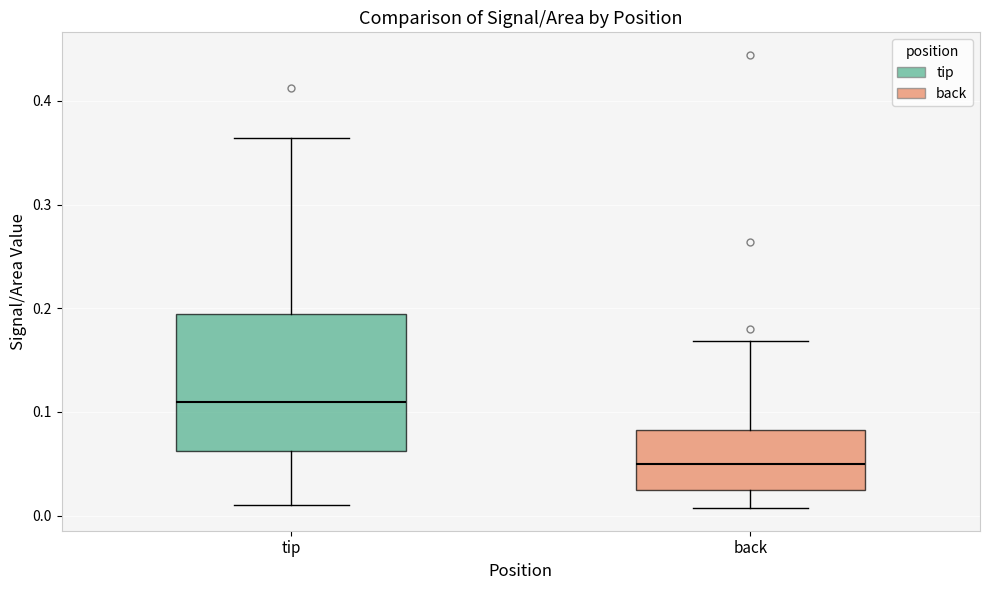

Reading left to right, transcribe this box plot: for each box, give where its median line is, the range the box spans, and where its two whiskers end, as read against the y-axis. The values are not printed on the chart, so give them approximately, as read against the axis.

tip: median 0.11, box 0.06 to 0.19, whiskers 0.01 to 0.36
back: median 0.05, box 0.02 to 0.08, whiskers 0.01 to 0.17